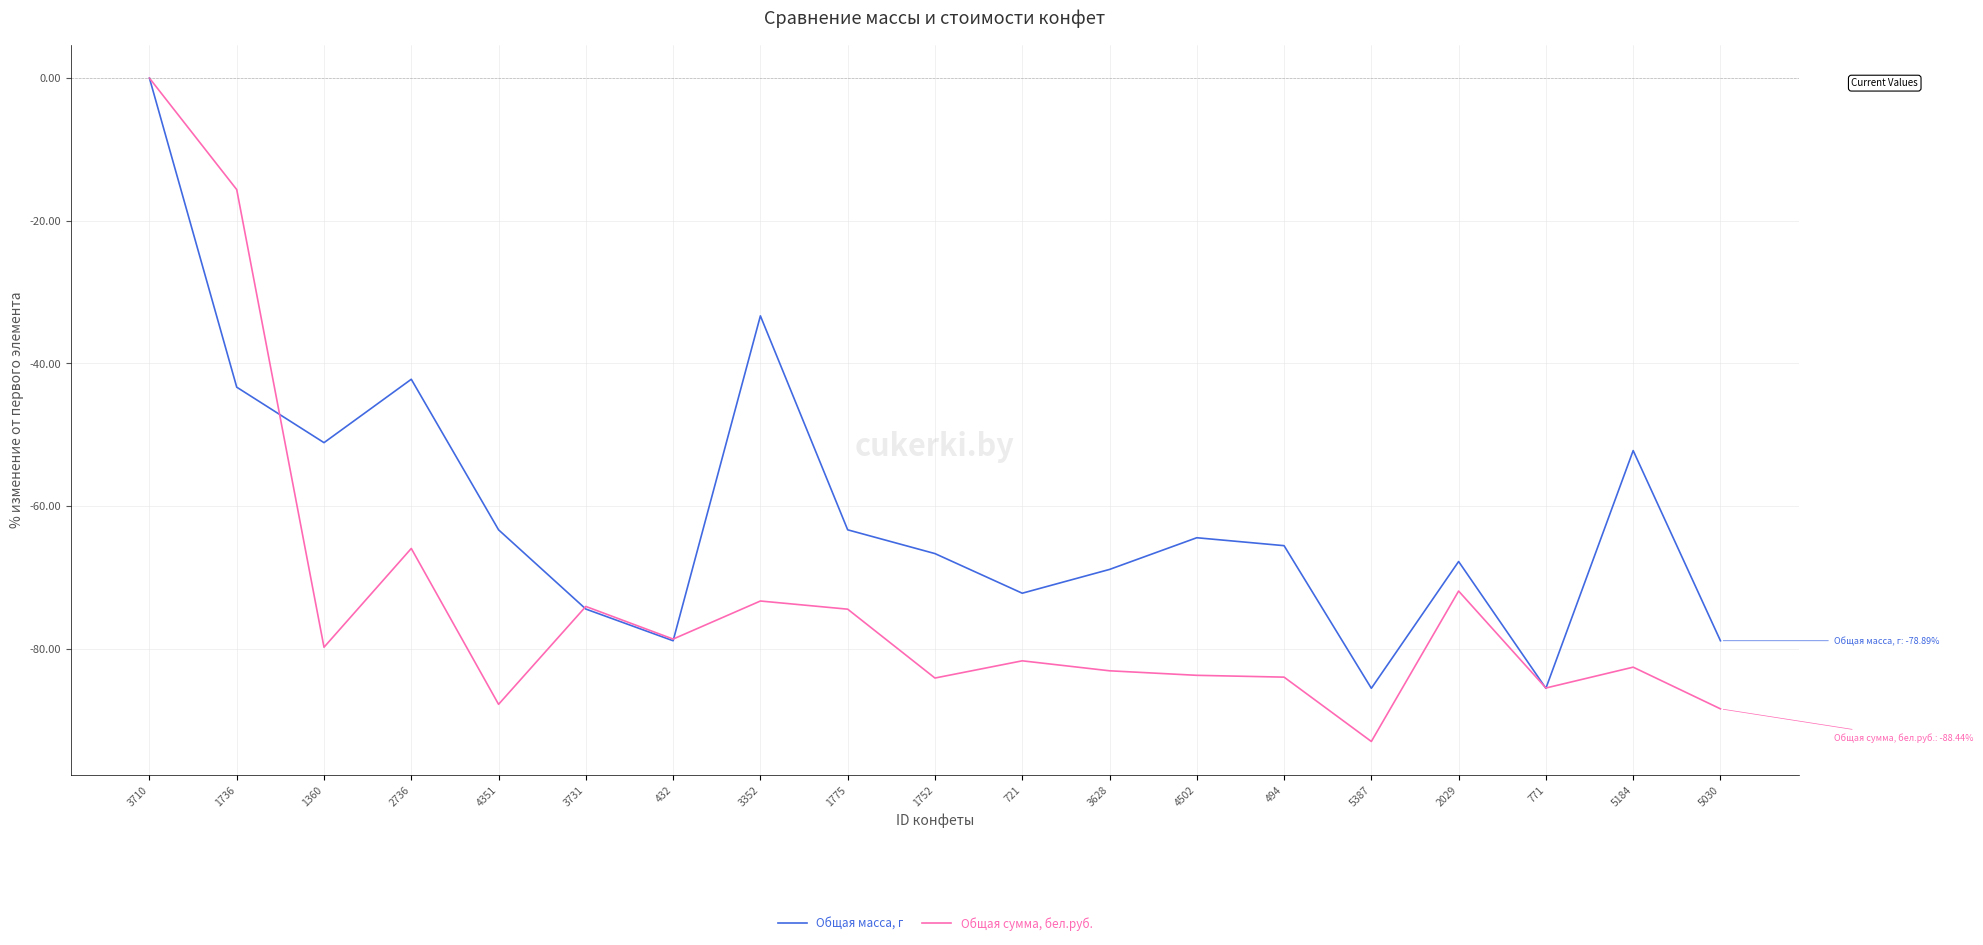

Which series has the largest range (max minus min)?

Общая сумма, бел.руб.